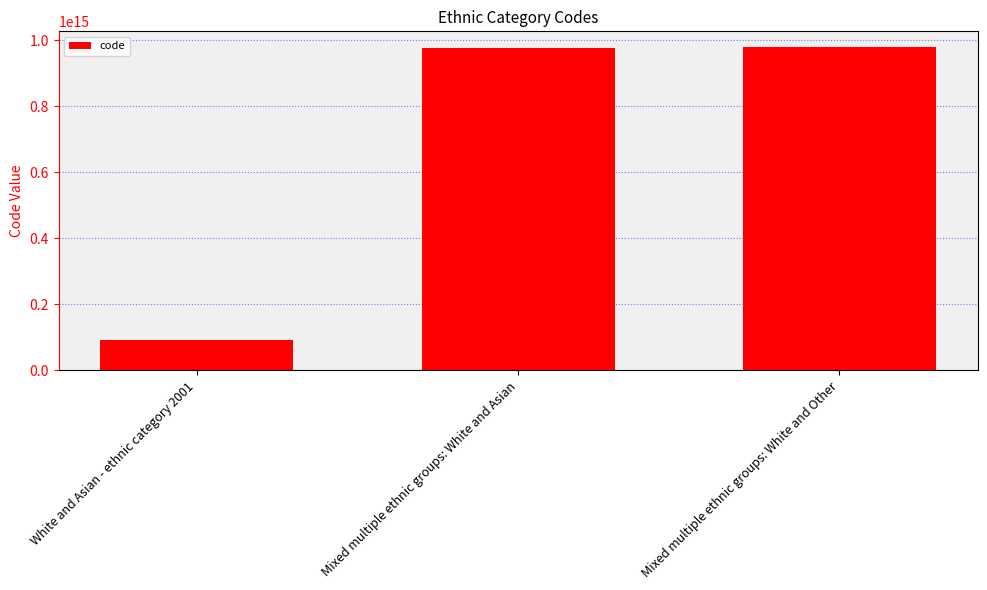

At which category does the chart reach its minimum across all series?

White and Asian - ethnic category 2001